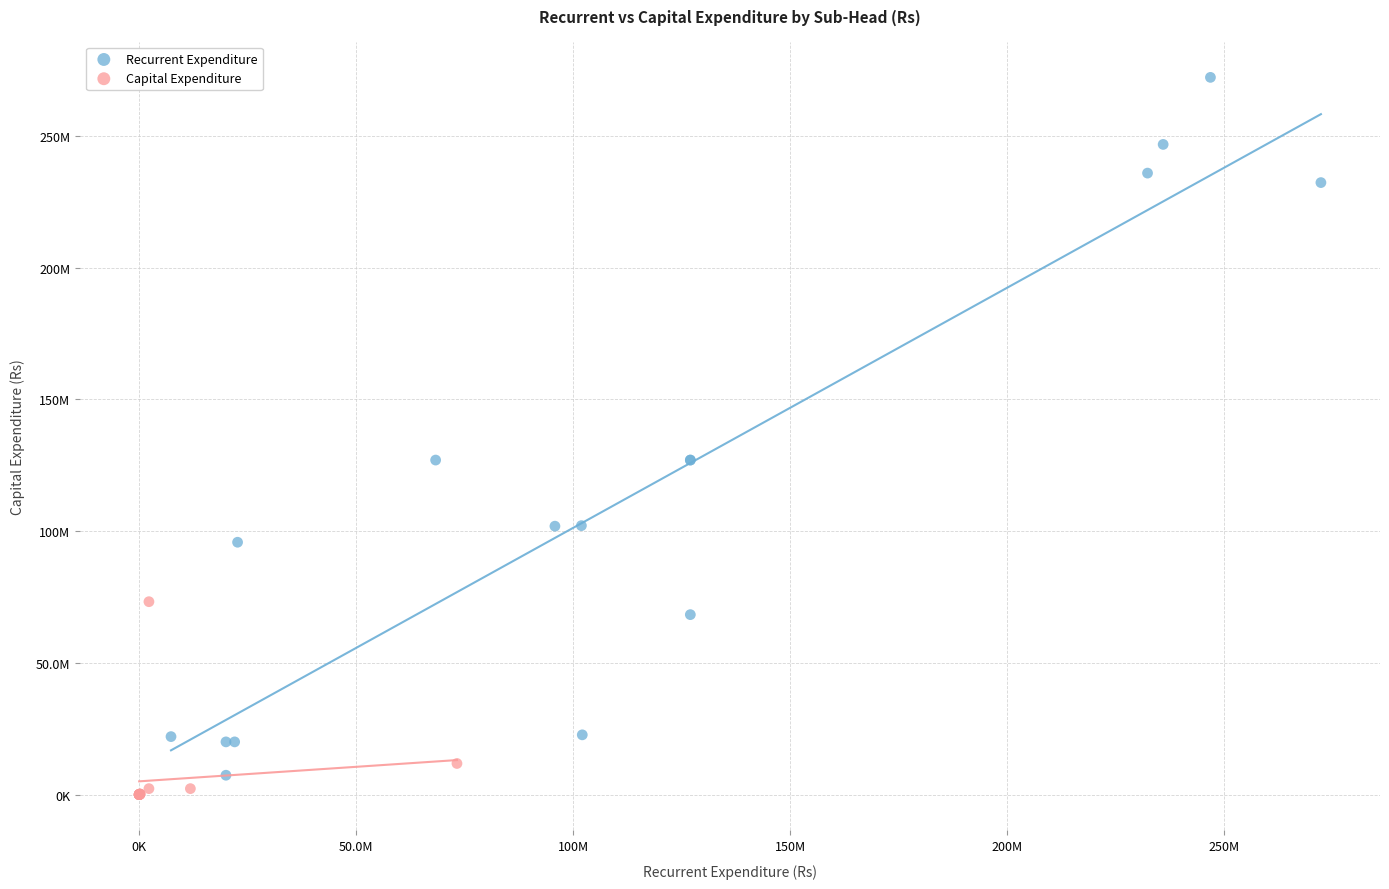

Which series reaches the minimum Y coordinate?

Capital Expenditure